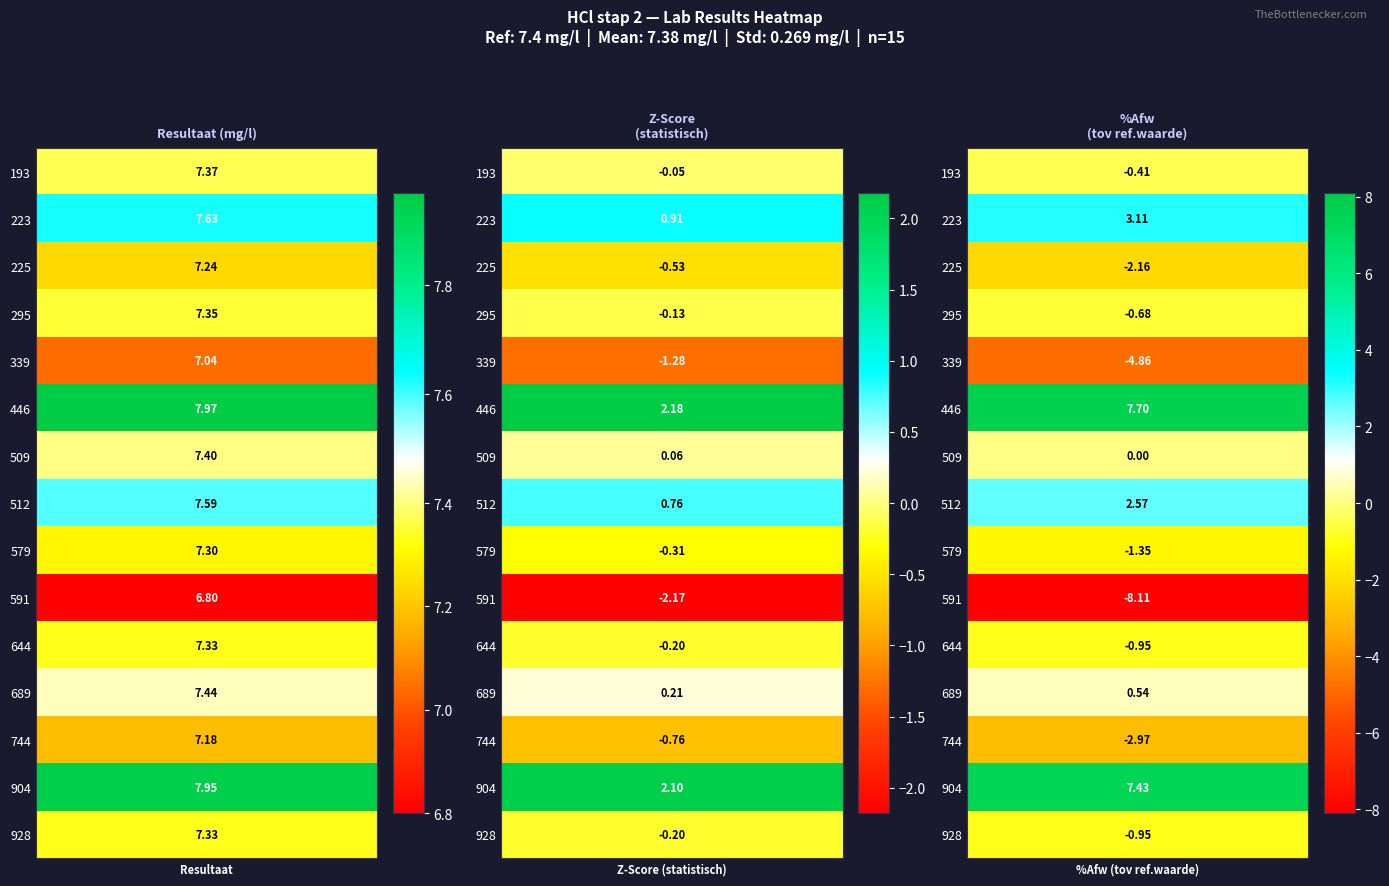

At how many categories does at least one series exceed -7?

3